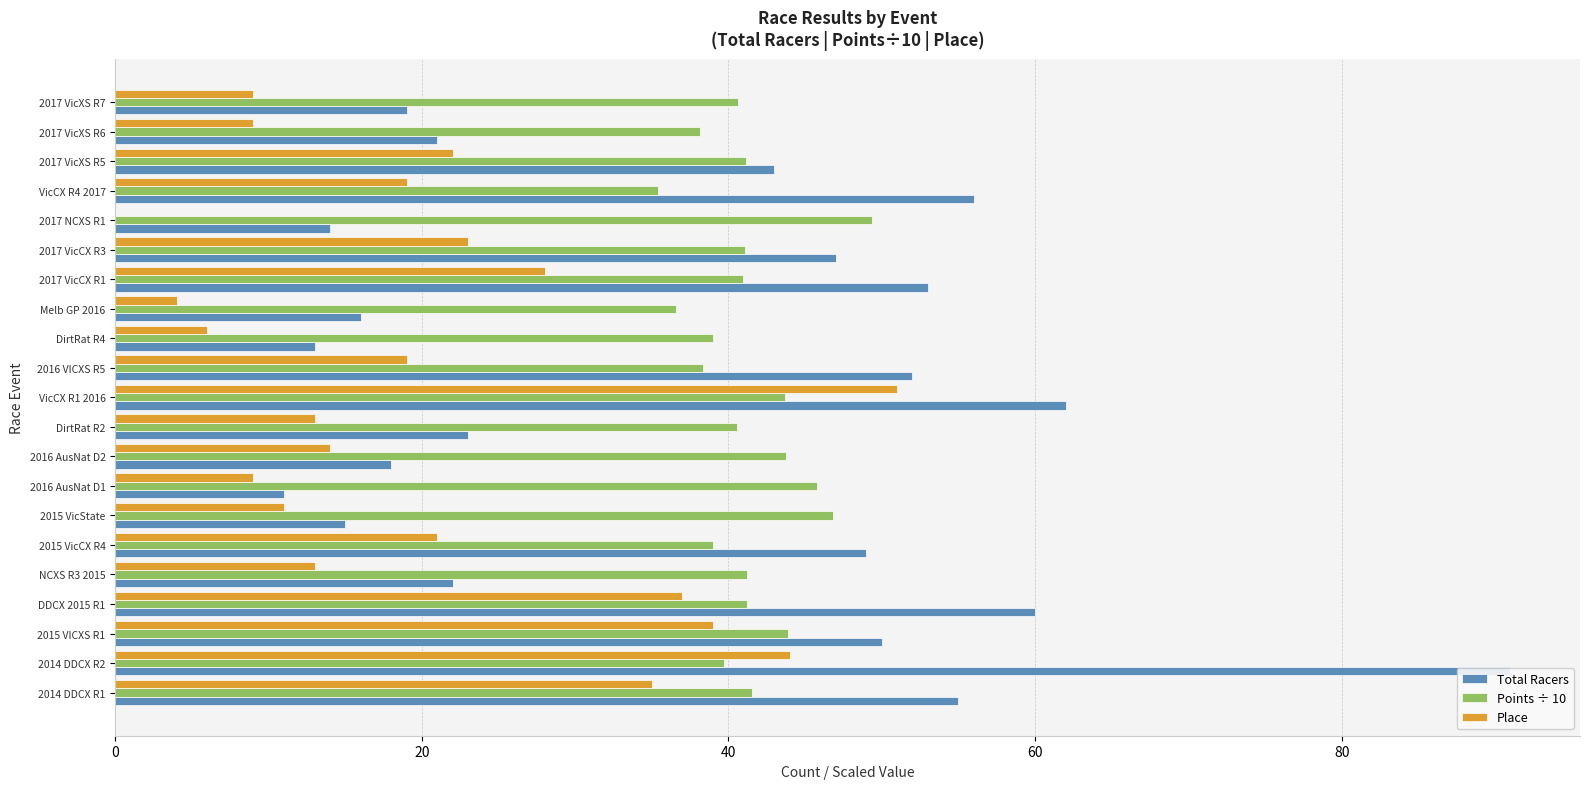

Rank the series by their maximum value, from lowest to highest.

Points ÷ 10, Place, Total Racers